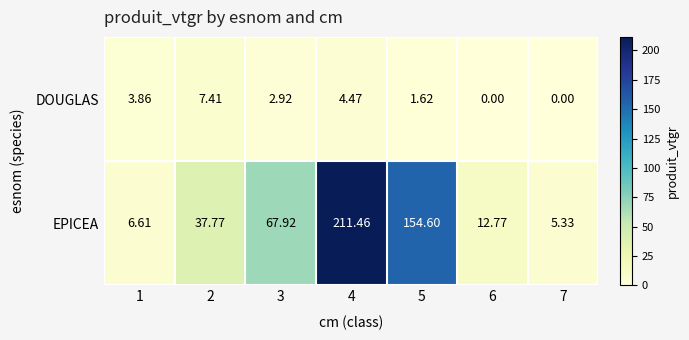

Is the value of EPICEA at 4 greater than the value of DOUGLAS at 1?

Yes